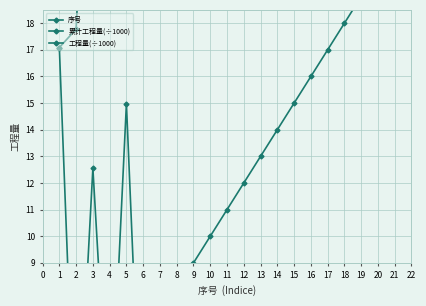

Which category has the lowest value in the 序号 series?

1